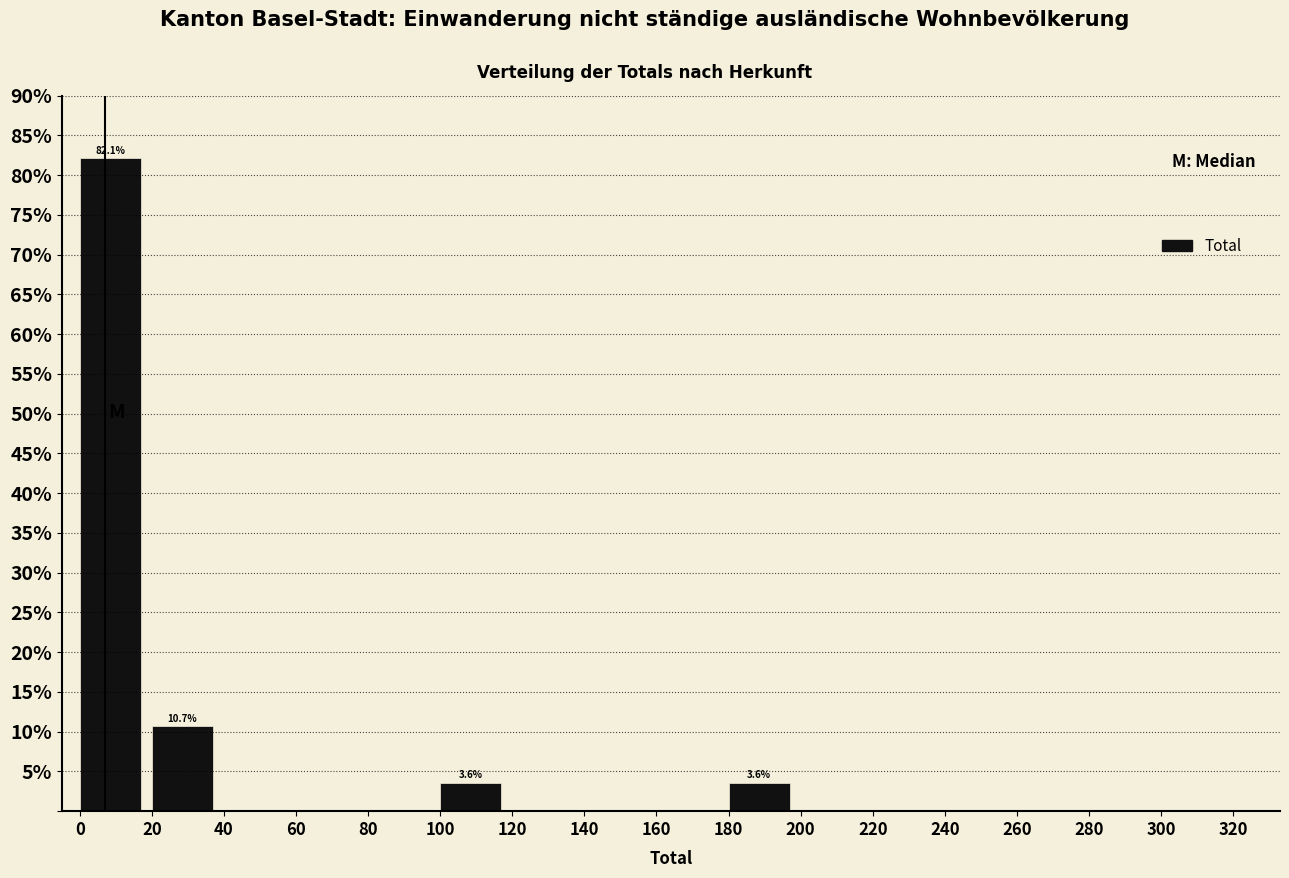

Over which range of the x-axis is the bar tallest?

0 to 20